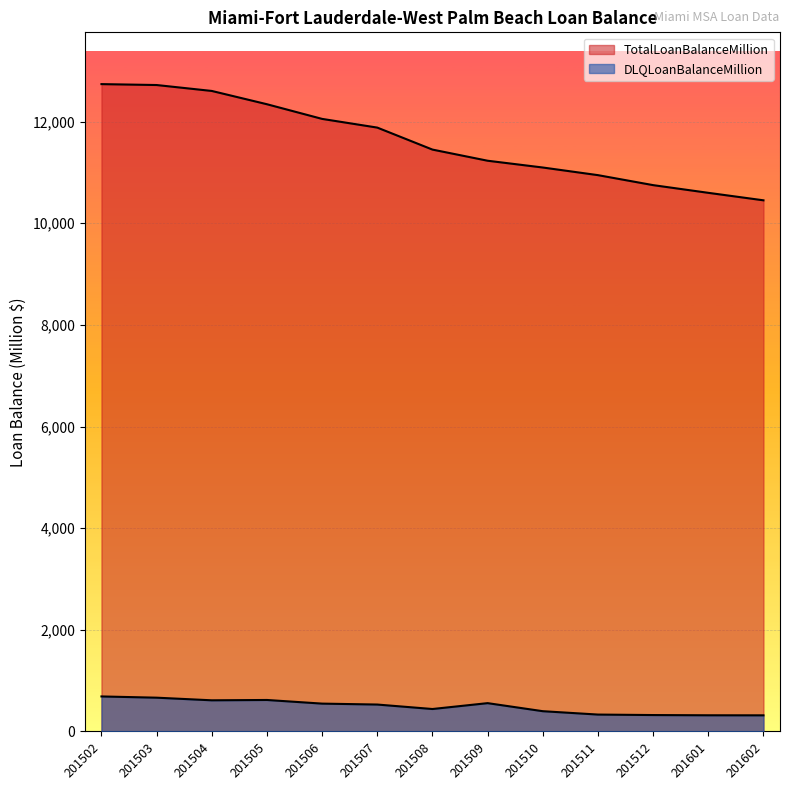

Which category has the highest value in the DLQLoanBalanceMillion series?

201502